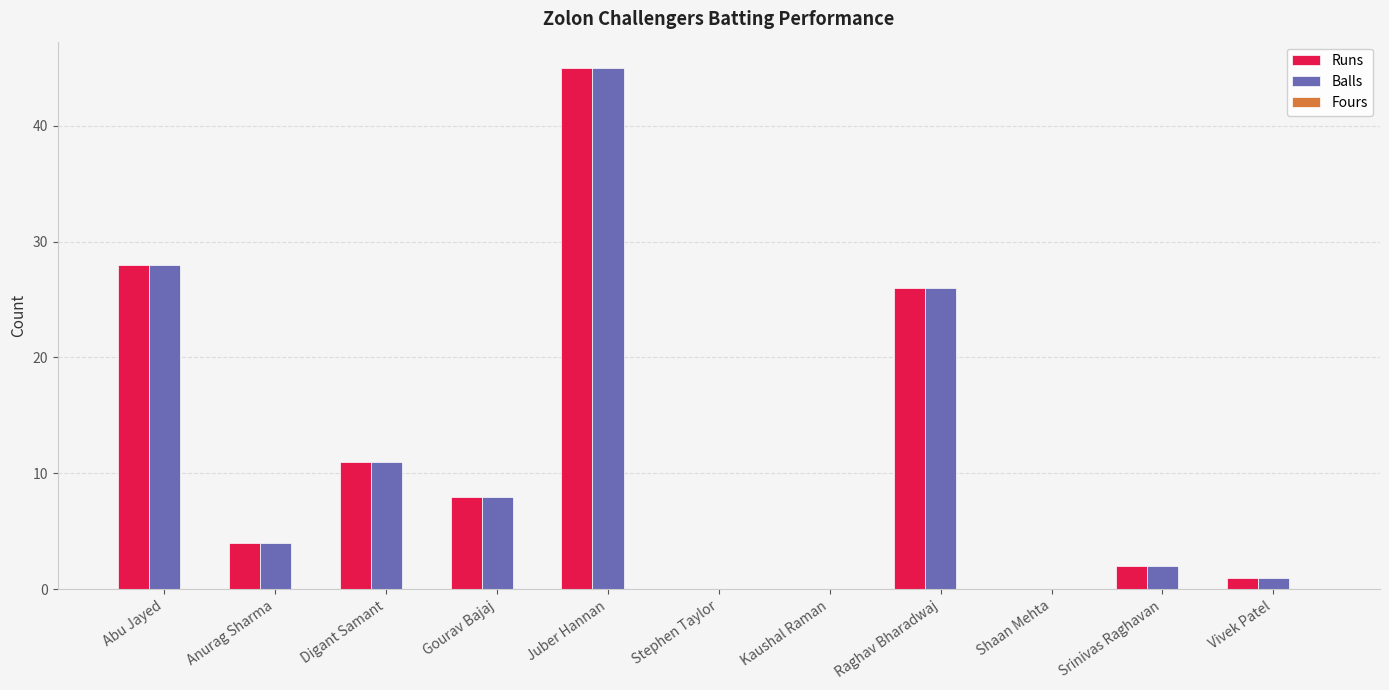

True or false: Balls has a value of 45 at Juber Hannan.

True